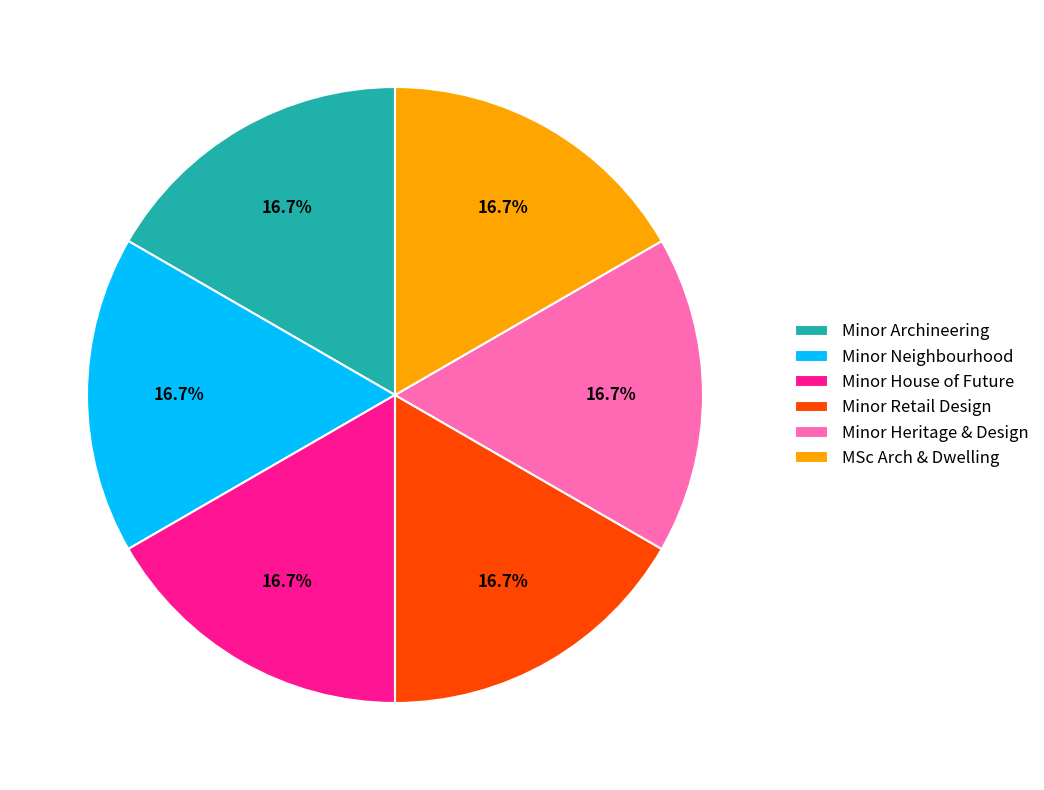

Count the number of slices in the pie.

6